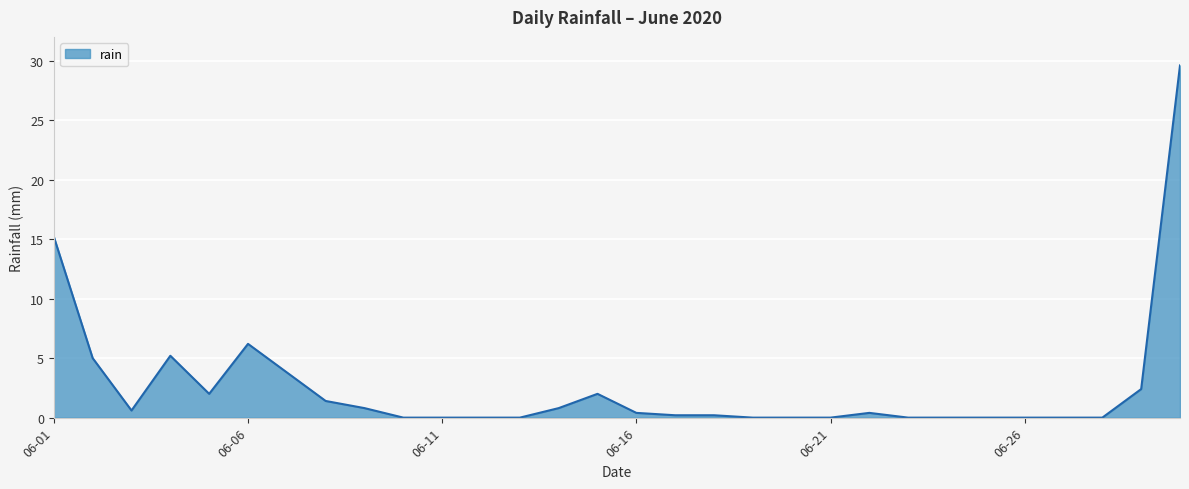

Count the number of data series in this chart.

1